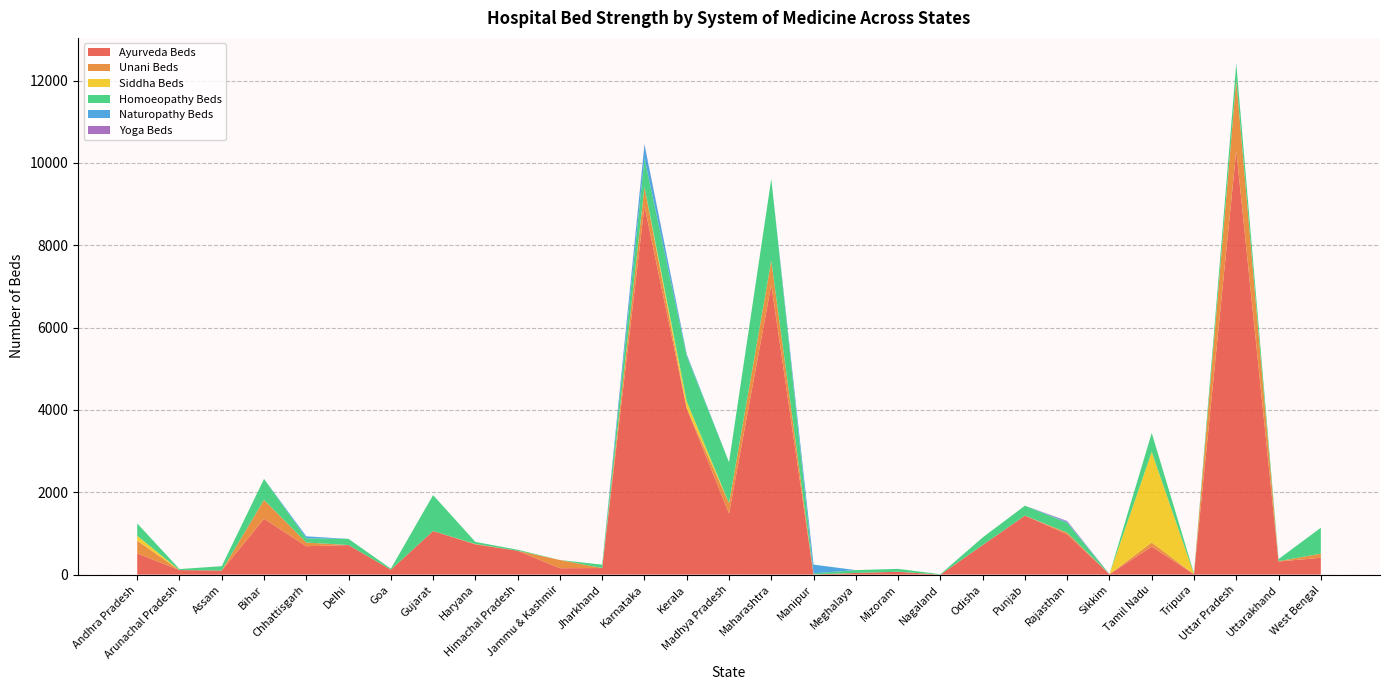

Reading left to right, list all the values displayed in this chart.

Ayurveda Beds: 514	110	100	1356	690	718	120	1059	735	580	155	160	8957	4037	1486	7040	0	40	70	0	718	1434	979	10	680	10	10300	319	409
Unani Beds: 310	0	0	459	90	0	0	0	10	0	200	0	462	0	250	590	5	0	0	0	0	0	40	0	100	0	1716	8	100
Siddha Beds: 120	0	0	0	0	0	0	0	0	0	0	0	0	170	0	0	0	0	0	0	0	0	0	0	2201	0	0	0	0
Homoeopathy Beds: 300	25	105	510	100	150	25	873	50	25	0	82	697	1105	995	1982	25	70	70	10	185	240	242	0	460	20	400	50	630
Naturopathy Beds: 0	0	0	0	50	0	0	0	0	0	0	0	326	40	0	0	213	0	0	0	0	0	22	0	0	0	0	0	0
Yoga Beds: 0	0	0	0	0	0	0	0	0	0	0	0	15	0	0	0	0	0	0	0	0	0	20	0	0	0	0	0	0